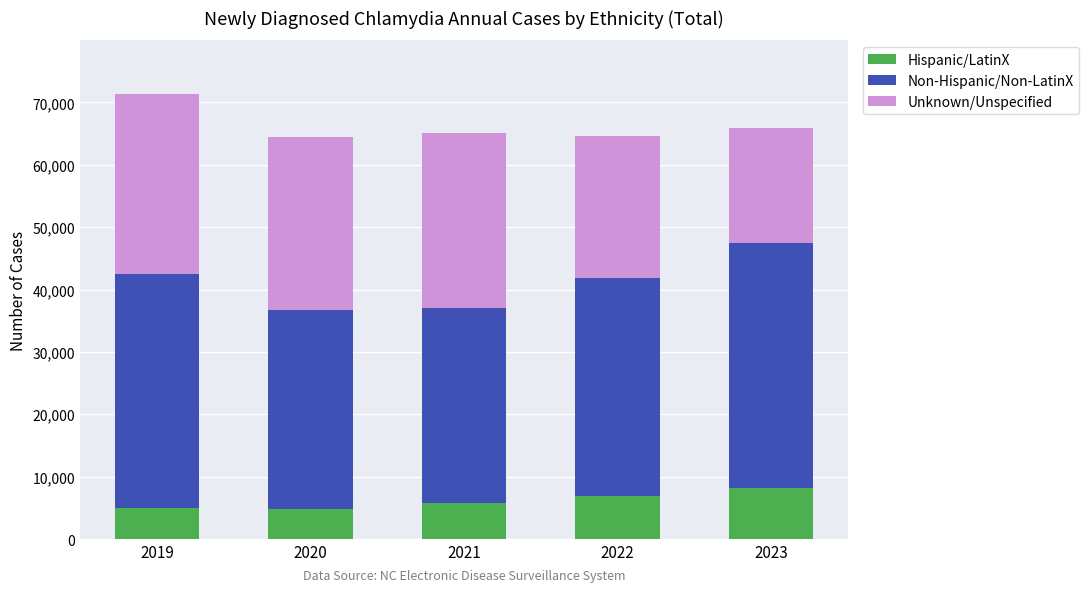

Does the chart contain stacked bars?

Yes